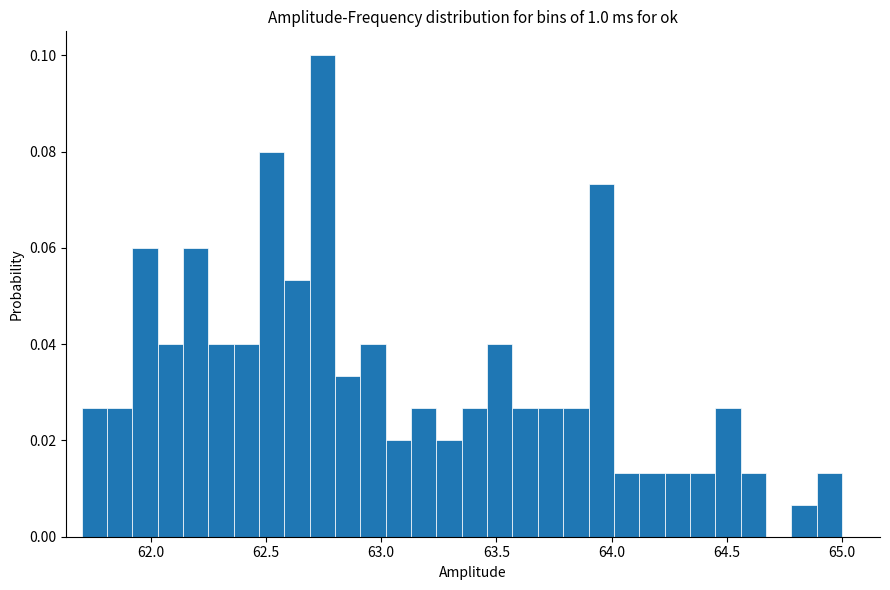

Read against the x-axis, roughly where is the centre of the tallest bar?

62.75